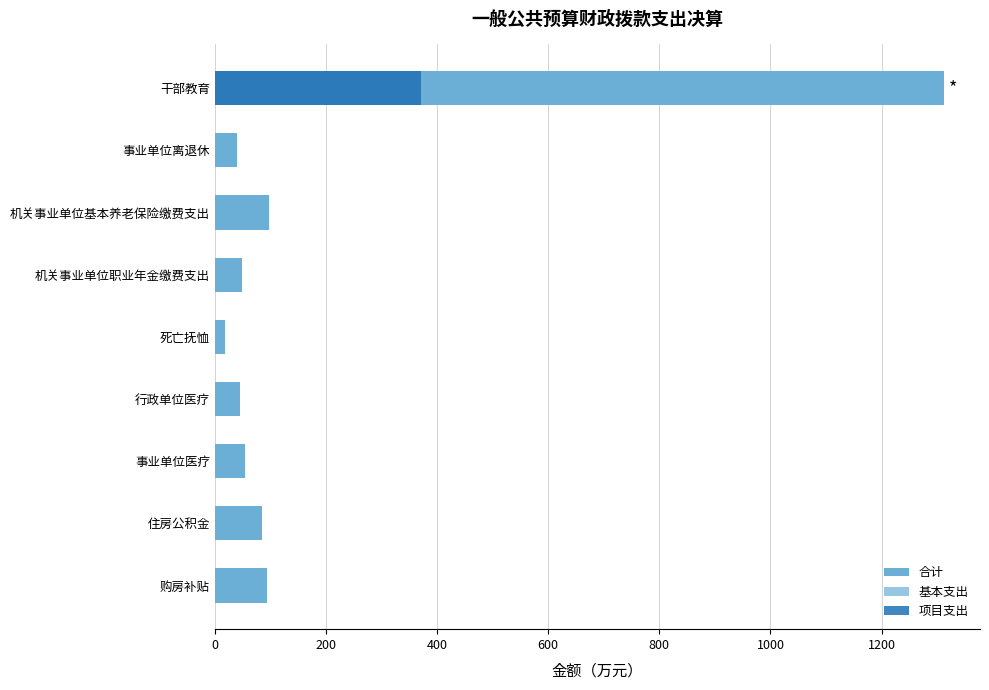

Reading right to left, list all the values displayed in this chart.

合计: 94.7	85.3	53.6	45.9	18.8	49.0	98.0	40.3	1311.7
基本支出: 94.7	85.3	53.6	45.9	18.8	49.0	98.0	40.3	940.9
项目支出: 0.0	0.0	0.0	0.0	0.0	0.0	0.0	0.0	370.8